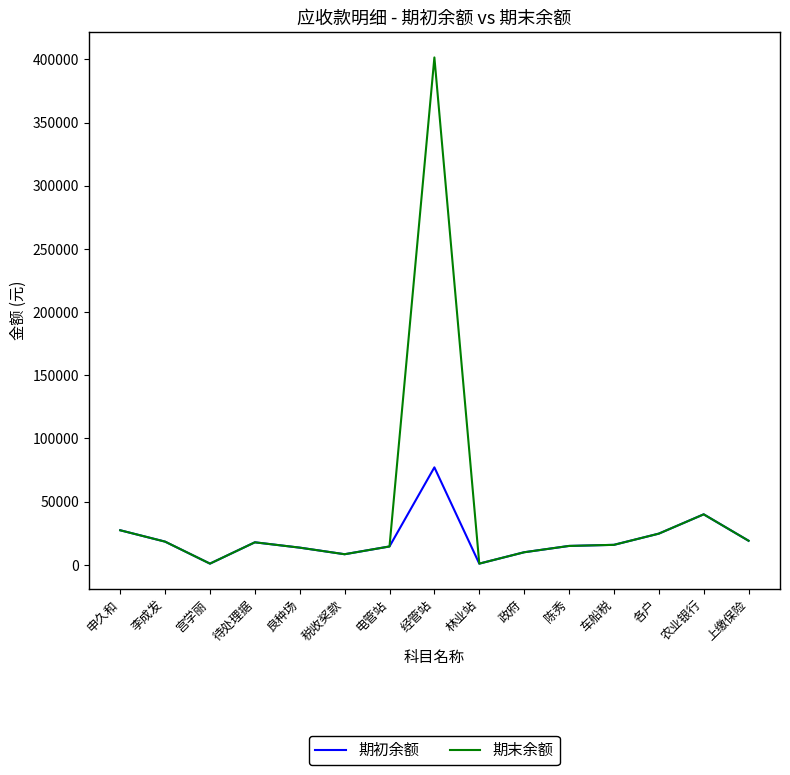

Which series has the largest total across all categories?

期末余额